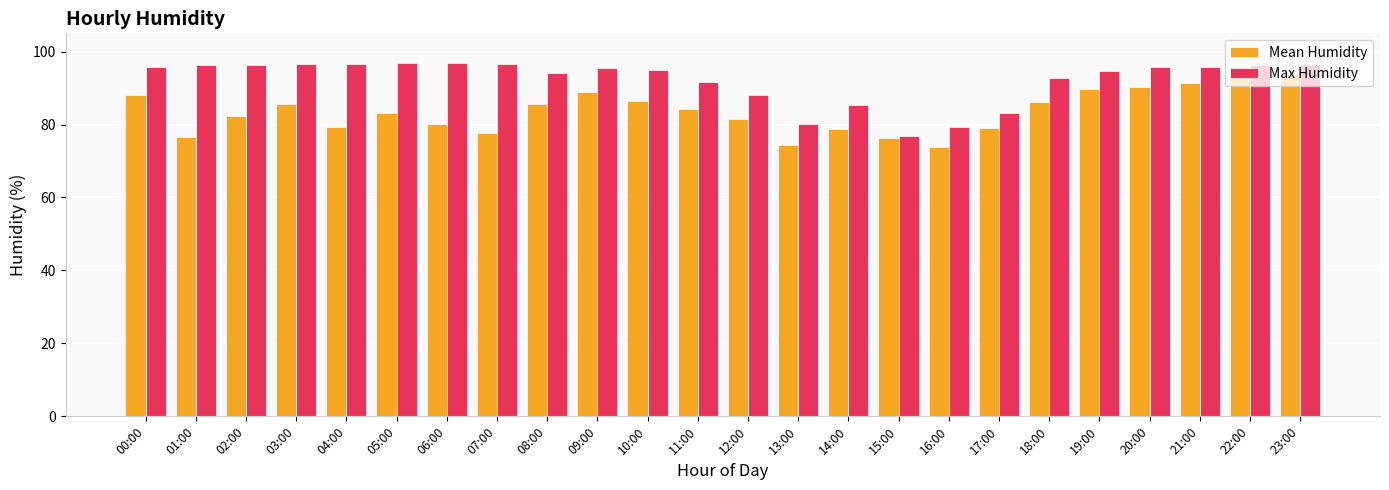

Are the bars horizontal?

No